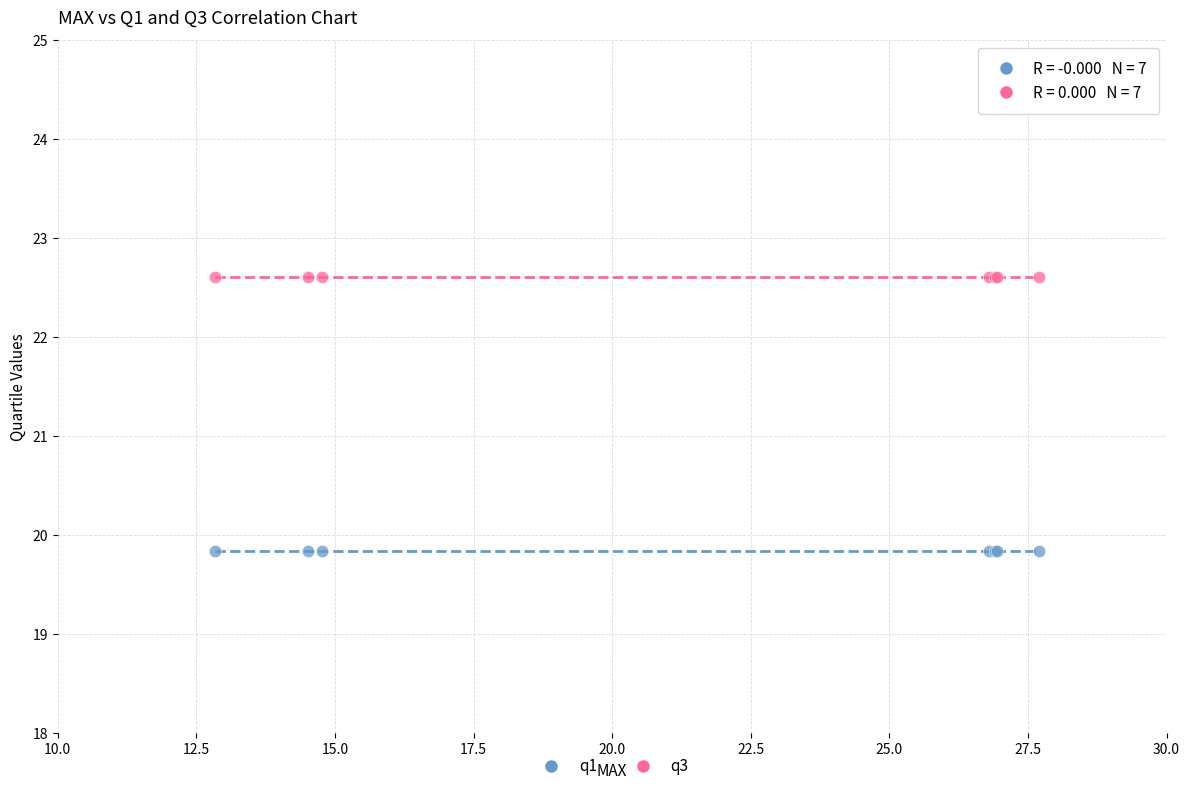

Which series contains the lowest Y value?

q1